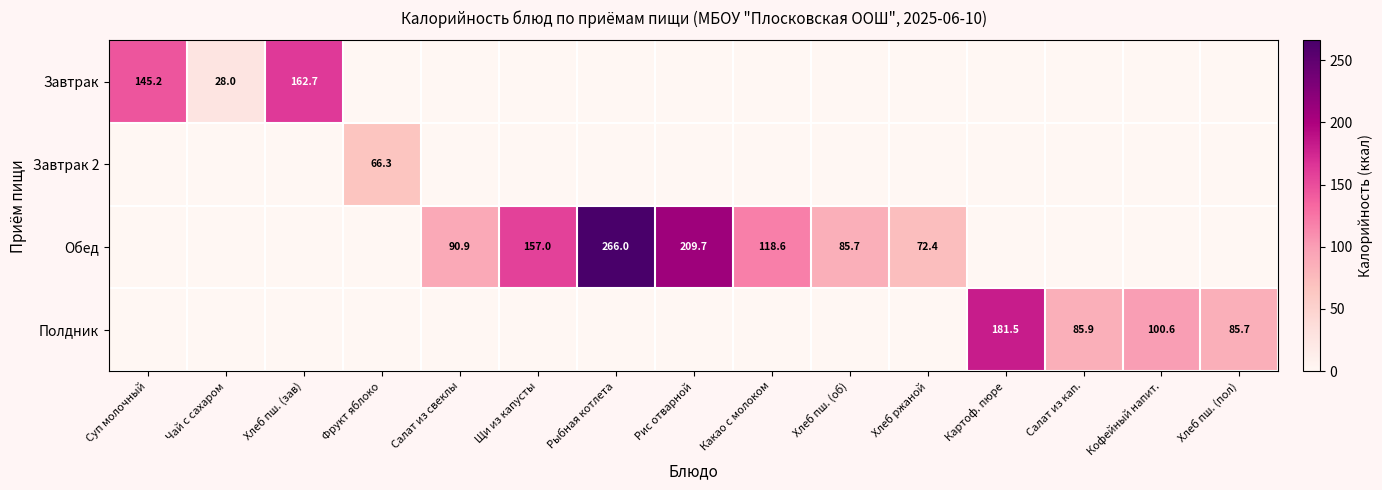

At which category is the sum across all series the highest?

Рыбная котлета